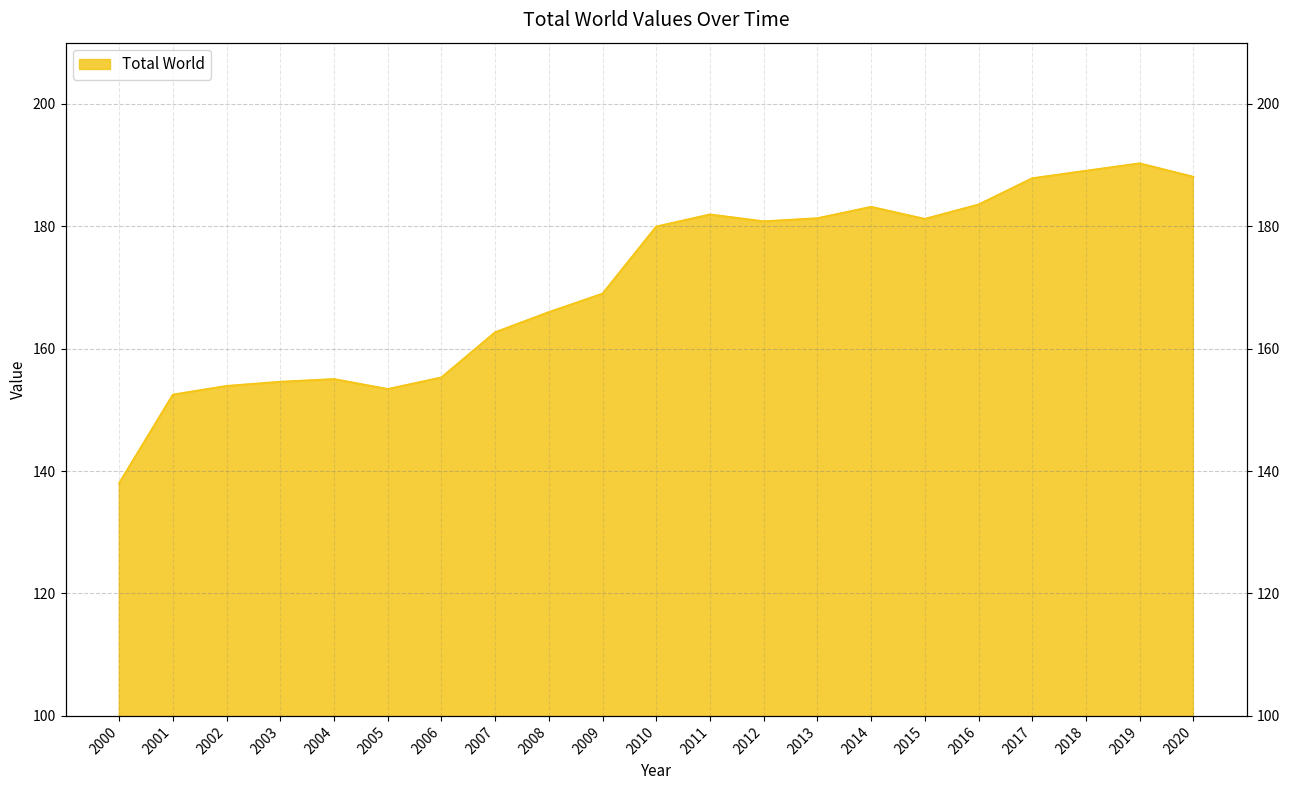

How many points are lower than both their immediate neighbors (excluding endpoints)?

3